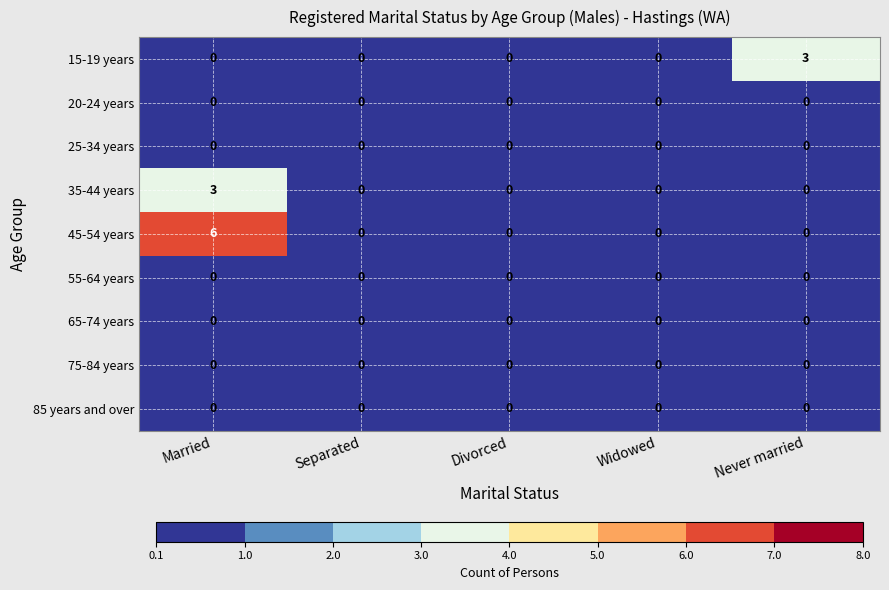

Is it true that 65-74 years equals 0 at Never married?

True